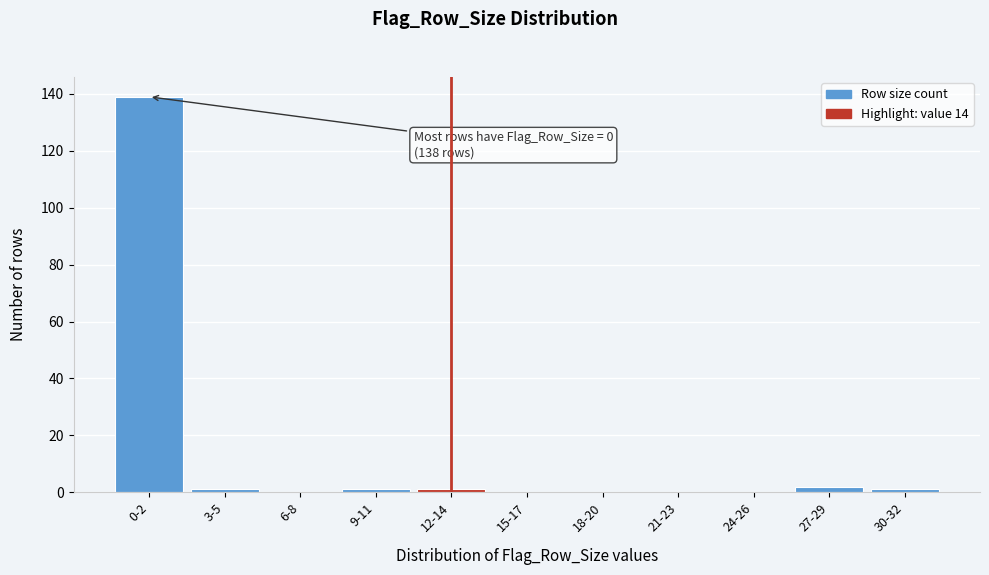

Reading left to right, extract all data points from this chart.

0-2=139	3-5=1	6-8=0	9-11=1	12-14=1	15-17=0	18-20=0	21-23=0	24-26=0	27-29=2	30-32=1